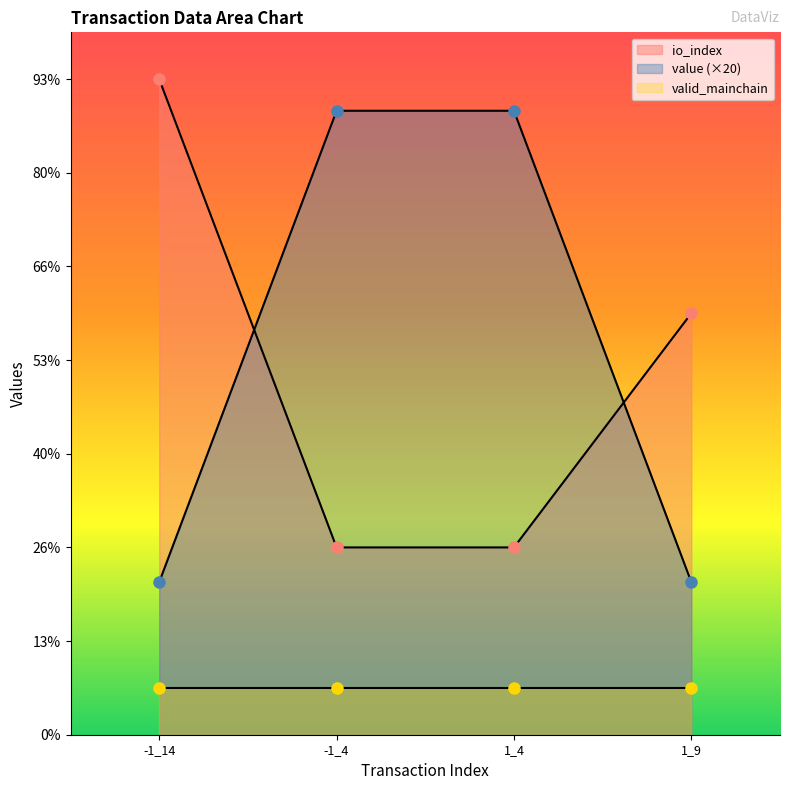

What is the total value across all series at 1_4?

17.3